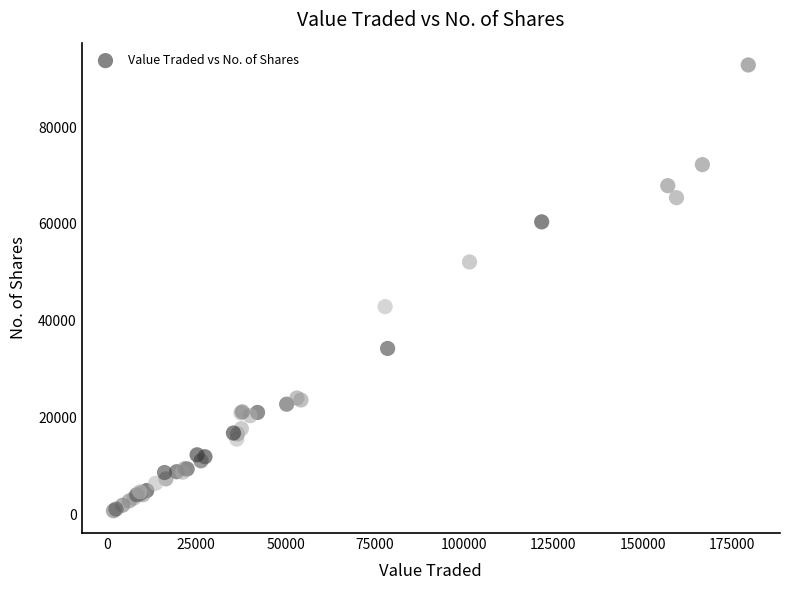

What Y value in the scatter plot is closest to 46804?

42920